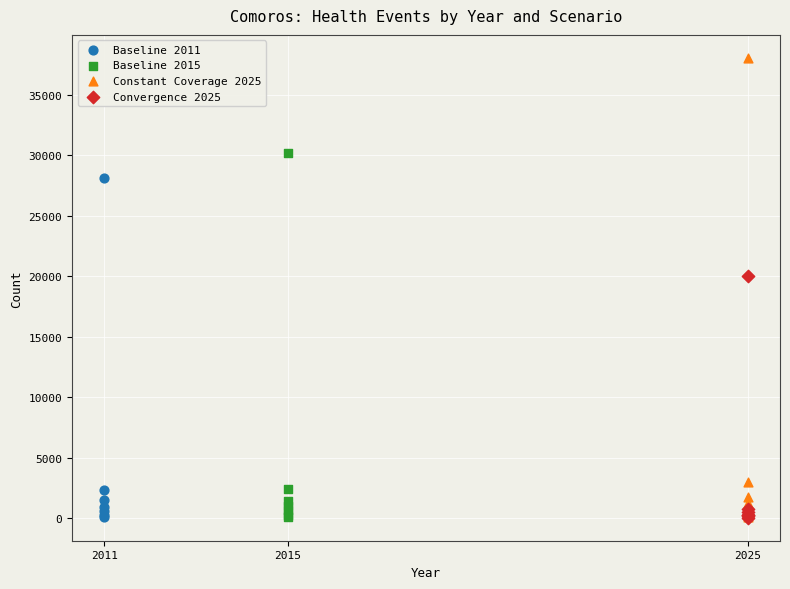

What are all the series names shown in the legend?

Baseline 2011, Baseline 2015, Constant Coverage 2025, Convergence 2025